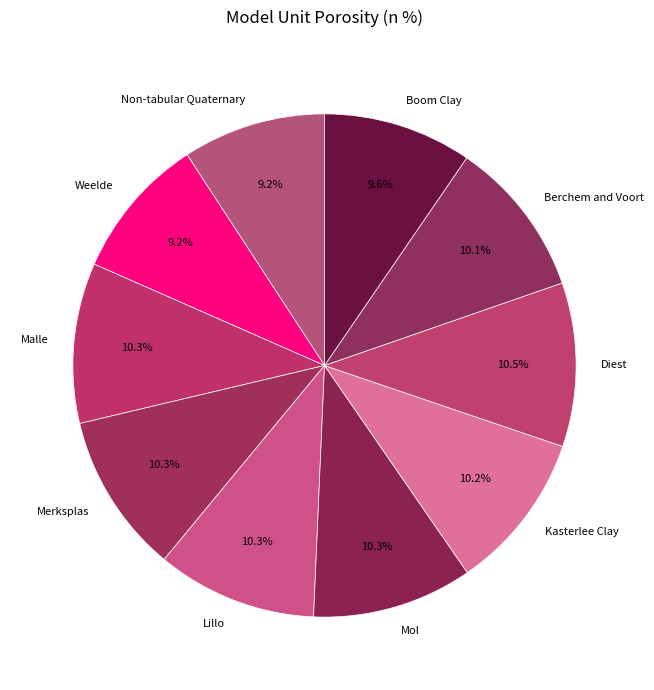

Is there a majority slice in this chart?

No